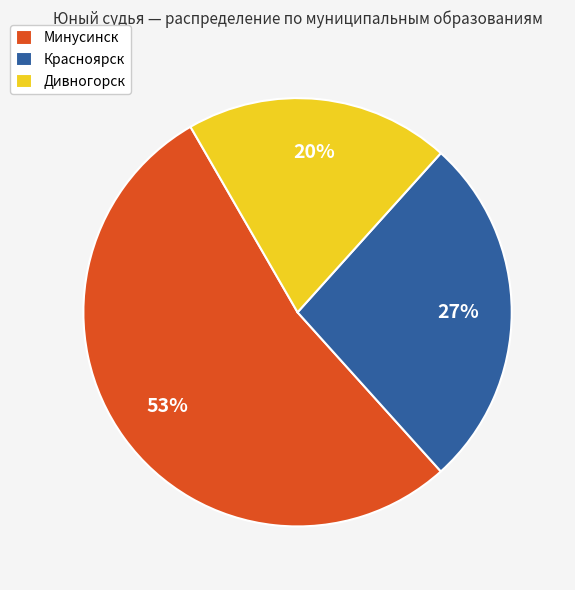

To the nearest percent, what is the difference between the Дивногорск and Минусинск slice percentages?

33%